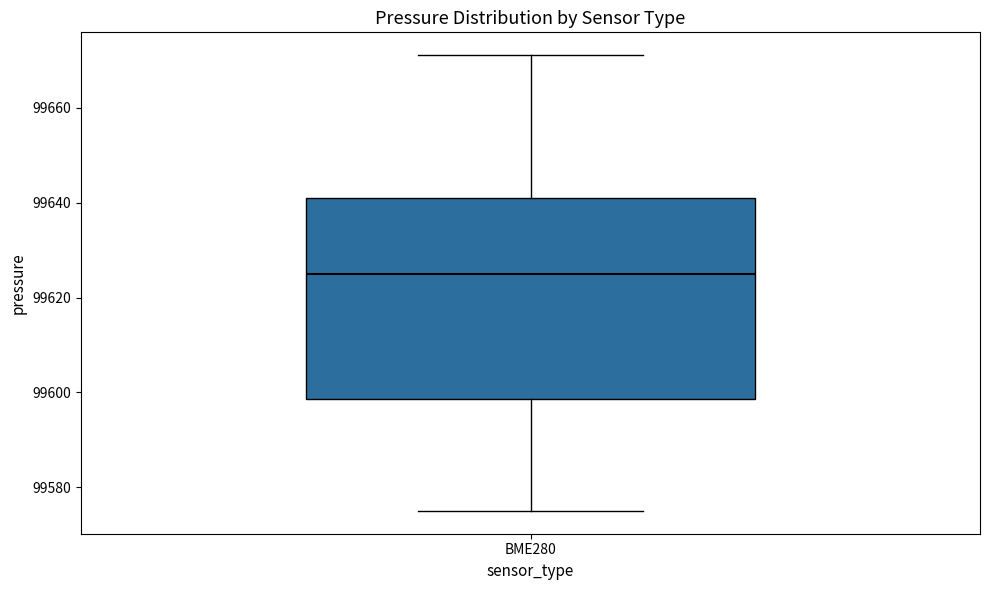

Where does the upper whisker of the box for BME280 end on the y-axis? The values are not printed on the chart, so give them approximately, as read against the axis.

99672